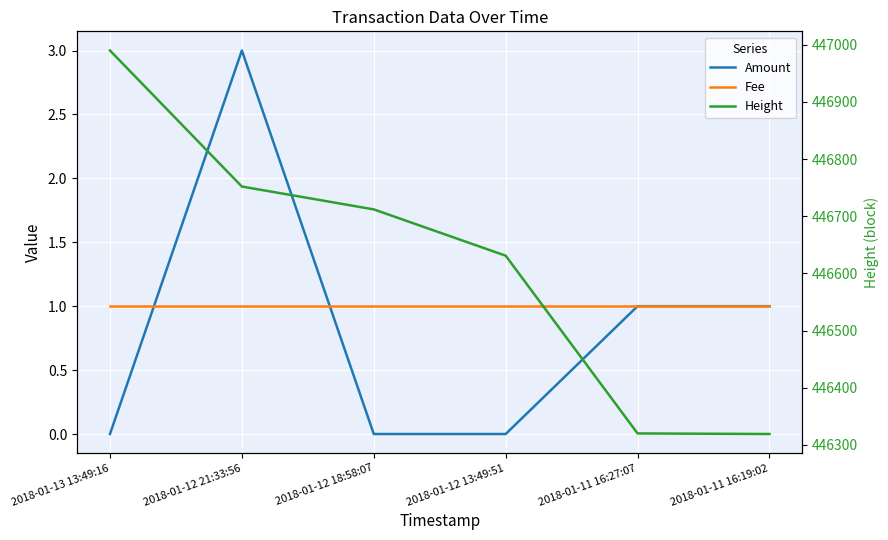

Reading right to left, list all the values displayed in this chart.

Amount: 2018-01-11 16:19:02=1	2018-01-11 16:27:07=1	2018-01-12 13:49:51=0	2018-01-12 18:58:07=0	2018-01-12 21:33:56=3	2018-01-13 13:49:16=0
Fee: 2018-01-11 16:19:02=1	2018-01-11 16:27:07=1	2018-01-12 13:49:51=1	2018-01-12 18:58:07=1	2018-01-12 21:33:56=1	2018-01-13 13:49:16=1
Height: 2018-01-11 16:19:02=446319	2018-01-11 16:27:07=446320	2018-01-12 13:49:51=446631	2018-01-12 18:58:07=446712	2018-01-12 21:33:56=446752	2018-01-13 13:49:16=446990